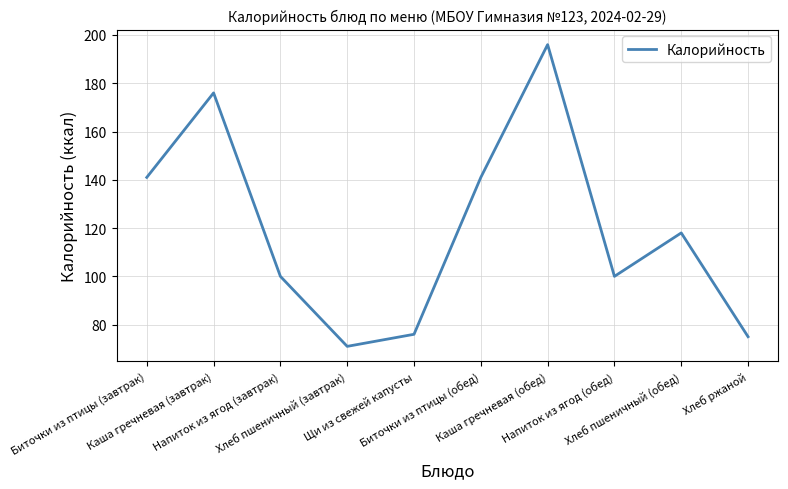

Reading right to left, what are all the values shown in this chart?

75	118	100	196	141	76	71	100	176	141